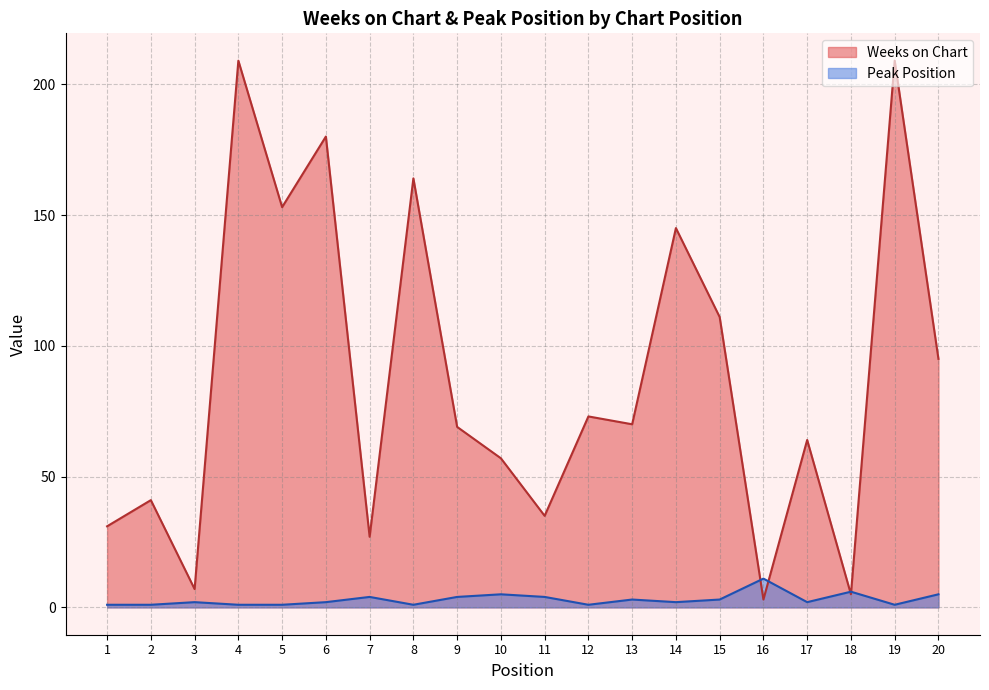

What is the difference between the maximum and minimum values in the Weeks on Chart series?

206